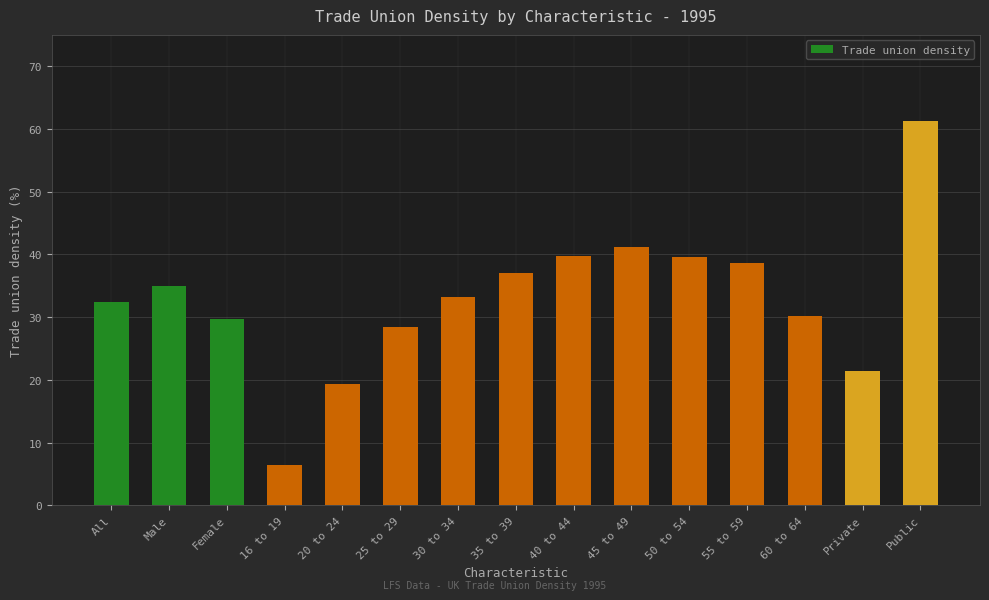

What is the label of the 13th bar from the left?

60 to 64